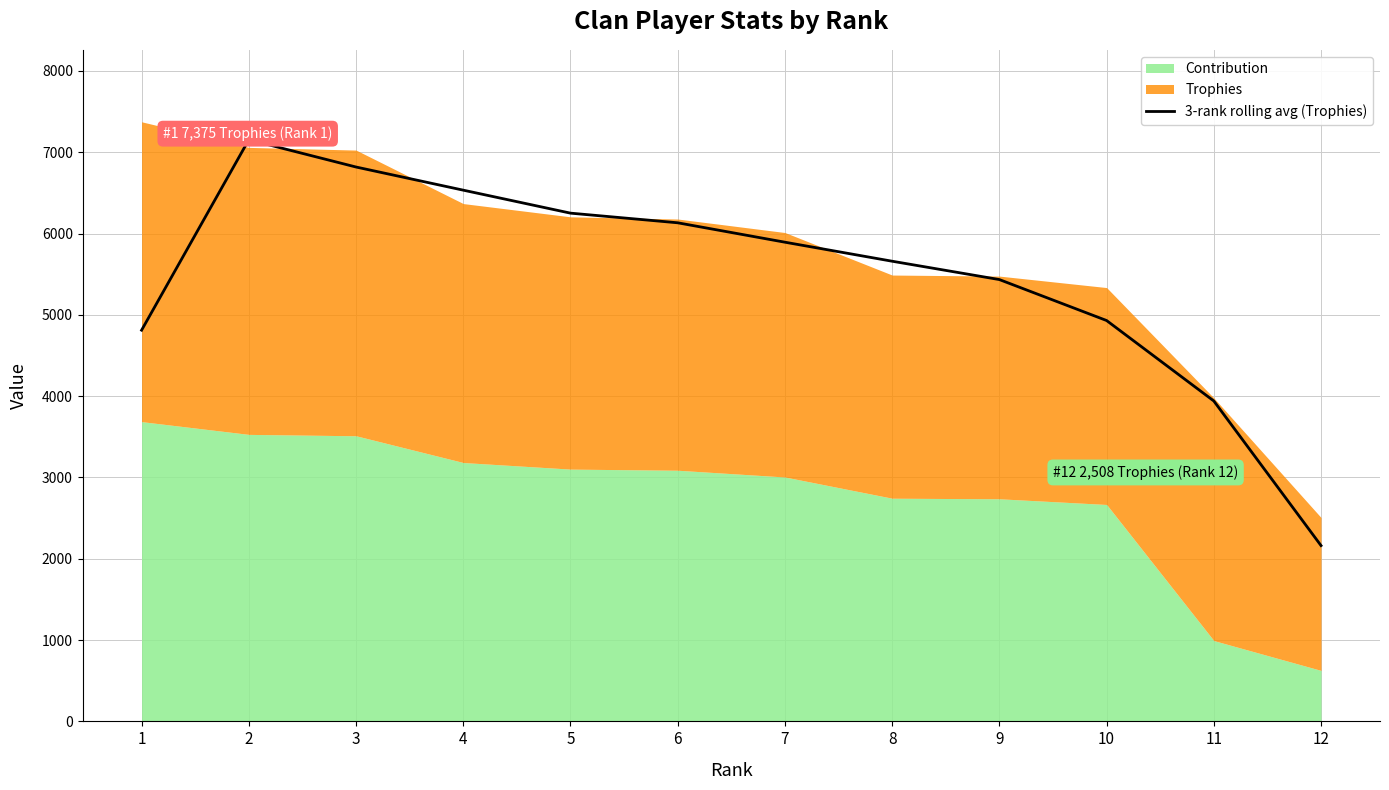

Does the chart have visible grid lines?

Yes